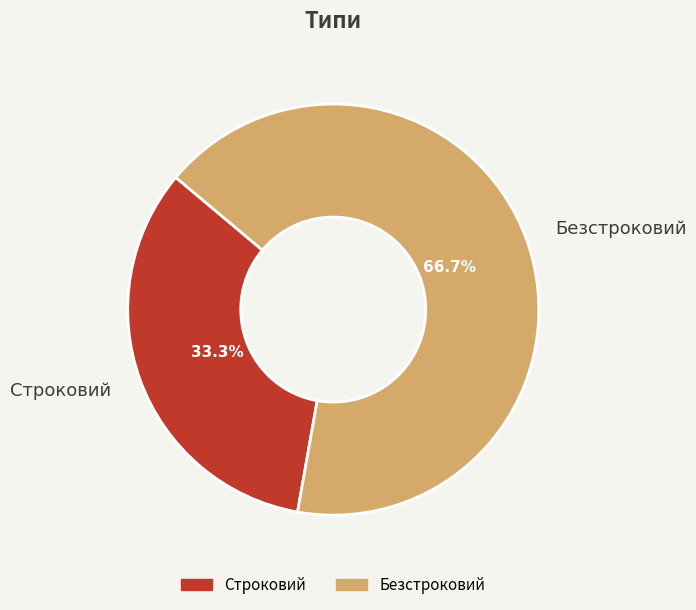

To the nearest percent, what portion does Строковий represent?

33%